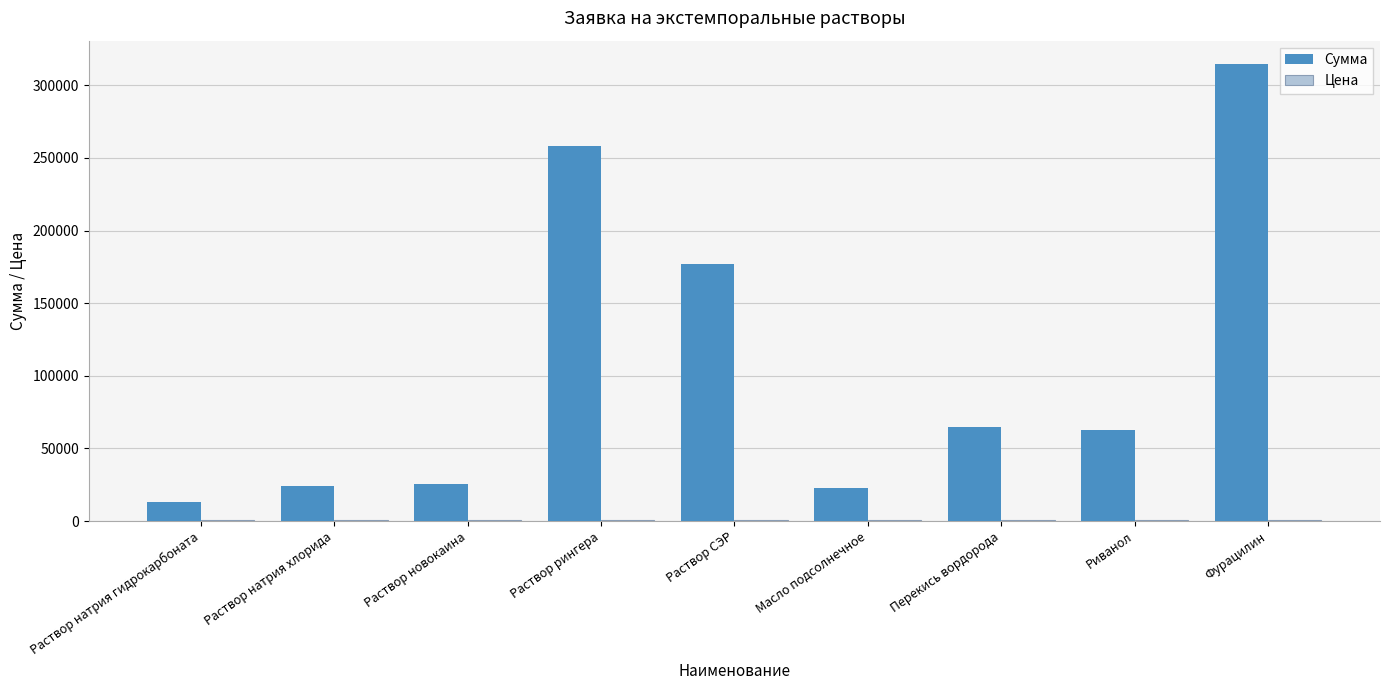

How many data points does each series have?

9